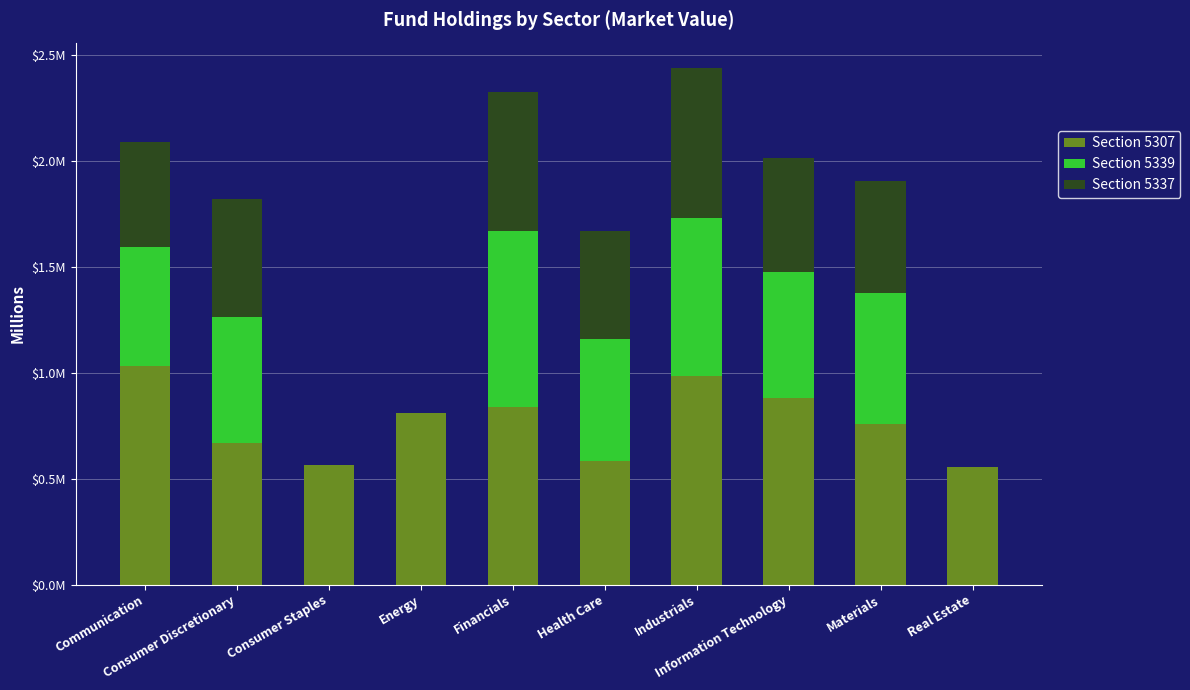

What are all the series names shown in the legend?

Section 5307, Section 5339, Section 5337